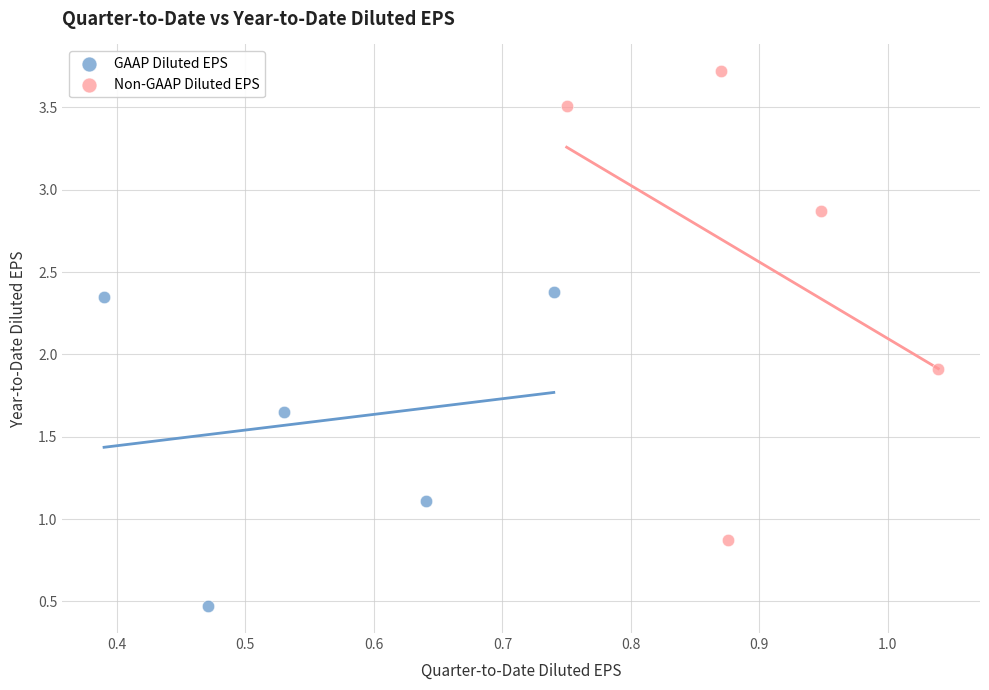

Which series reaches the maximum Y coordinate?

Non-GAAP Diluted EPS